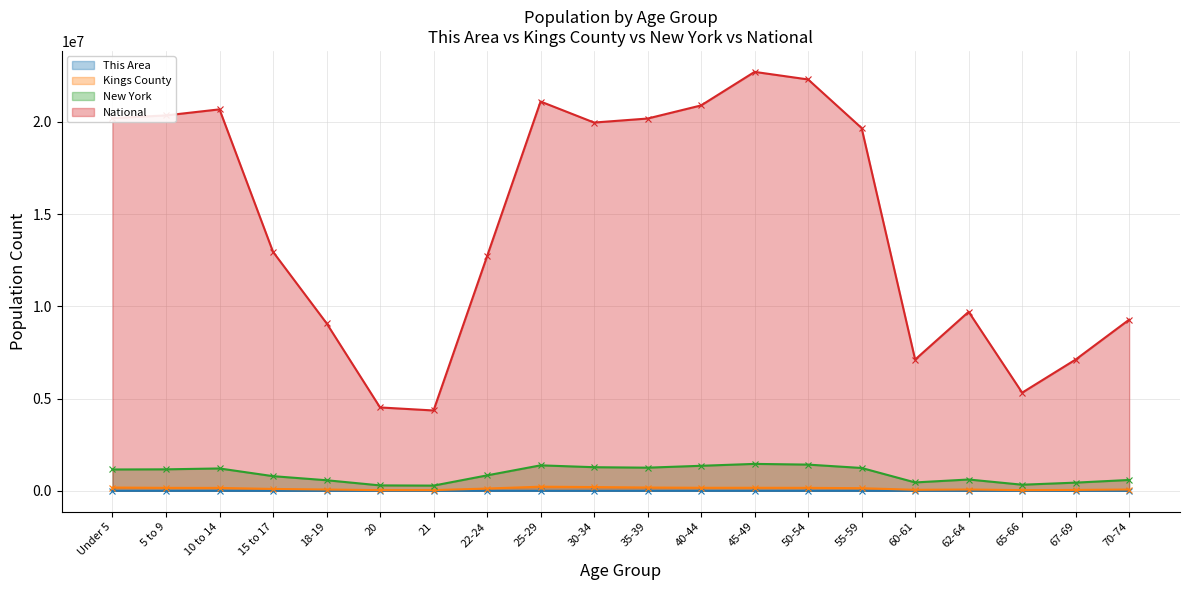

How many data points in Kings County are less than 141905?

10